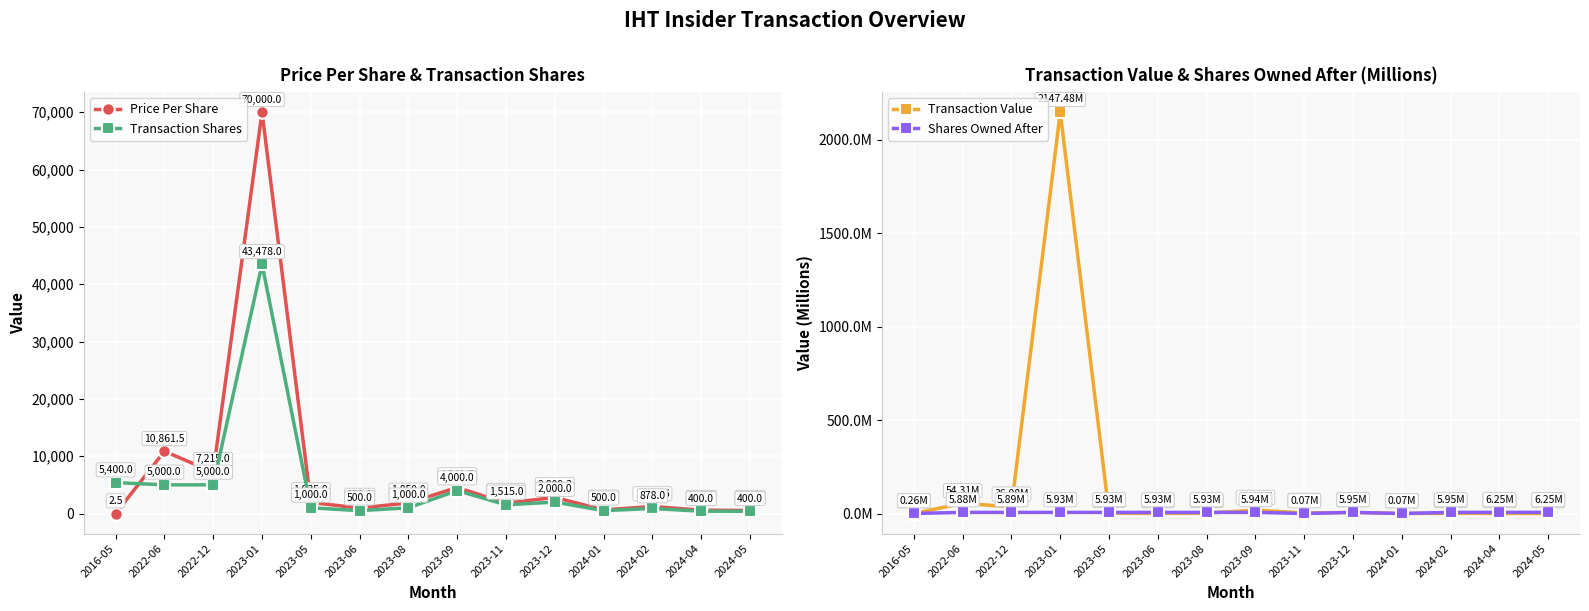

What is the difference between the second highest and minimum values in the Price Per Share series?

10859.0